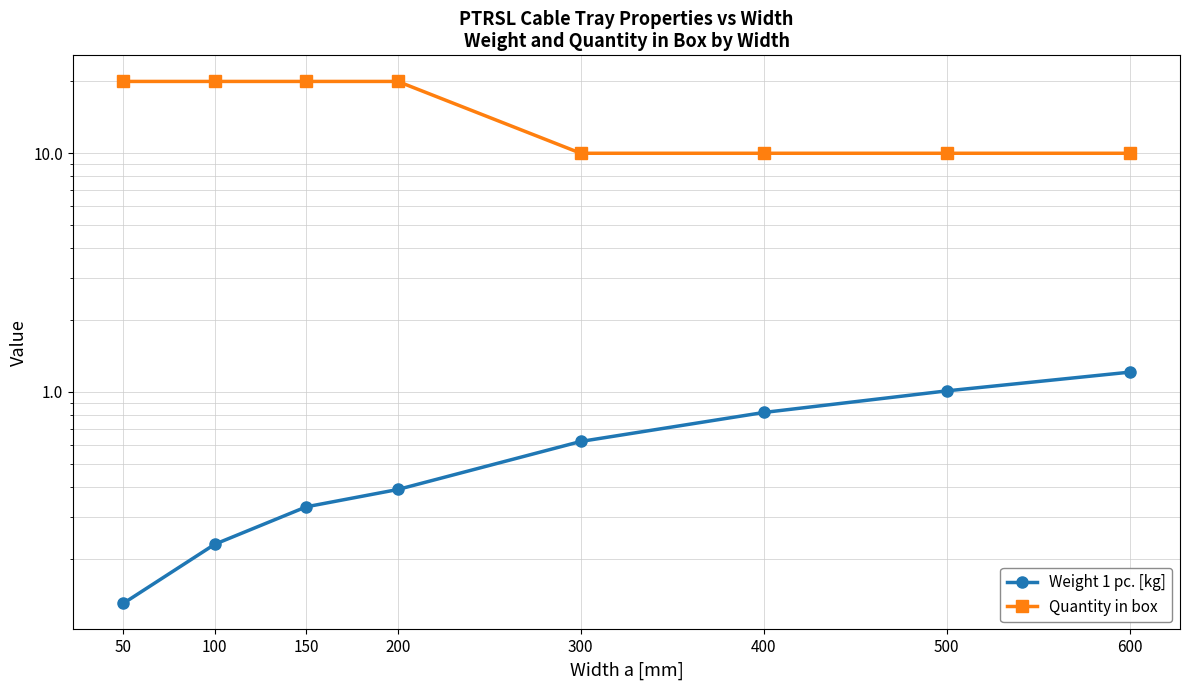

Between 400 and 100, which is larger?

400